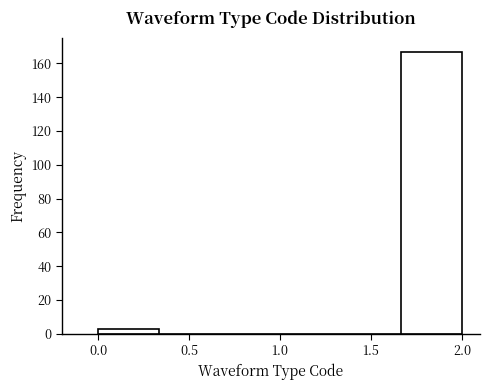

Reading left to right, list every bar in this chart as the range it spans on the x-axis followed by its height. Neither the bar edges nor the heights are printed on the chart, so give them approximately, as read against the axes.

0.00 to 0.35: 4
0.35 to 0.65: 0
0.65 to 1.00: 0
1.00 to 1.35: 0
1.35 to 1.65: 0
1.65 to 2.00: 168